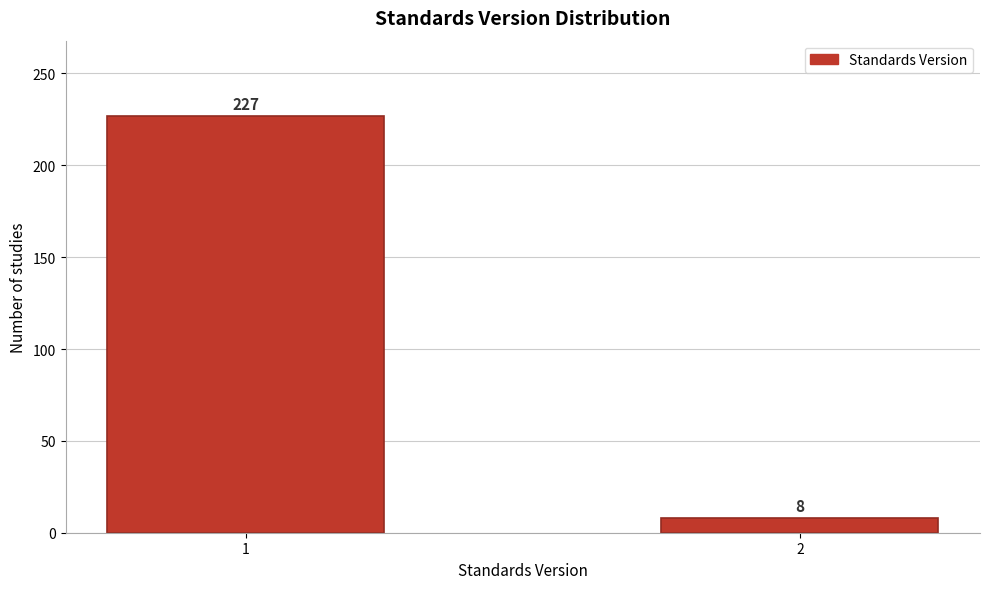

Reading left to right, transcribe all the data shown in this chart.

227	8